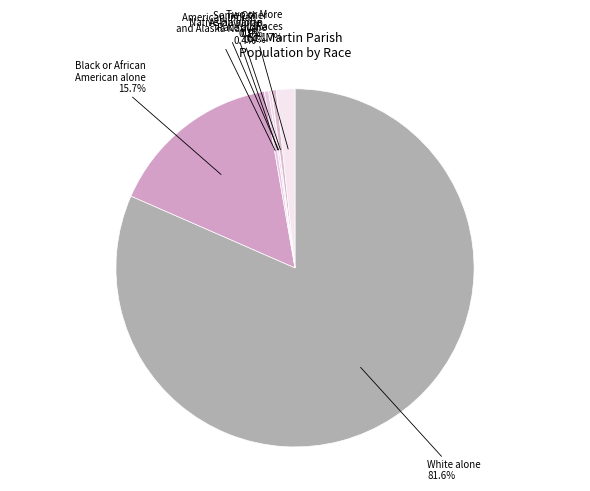

To the nearest percent, what is the average slice percentage?

14%